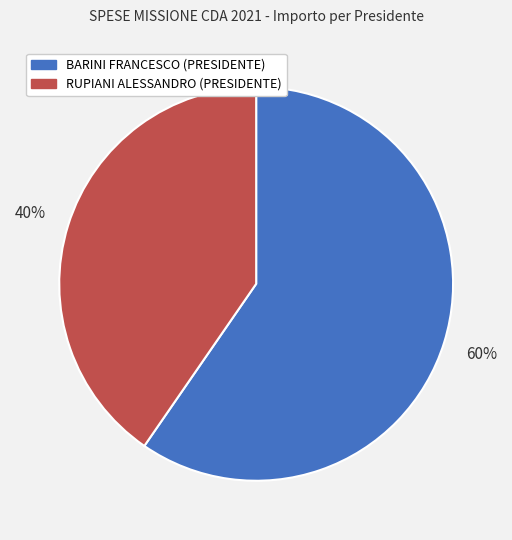

To the nearest percent, what is the combined percentage of RUPIANI ALESSANDRO (PRESIDENTE) and BARINI FRANCESCO (PRESIDENTE)?

100%